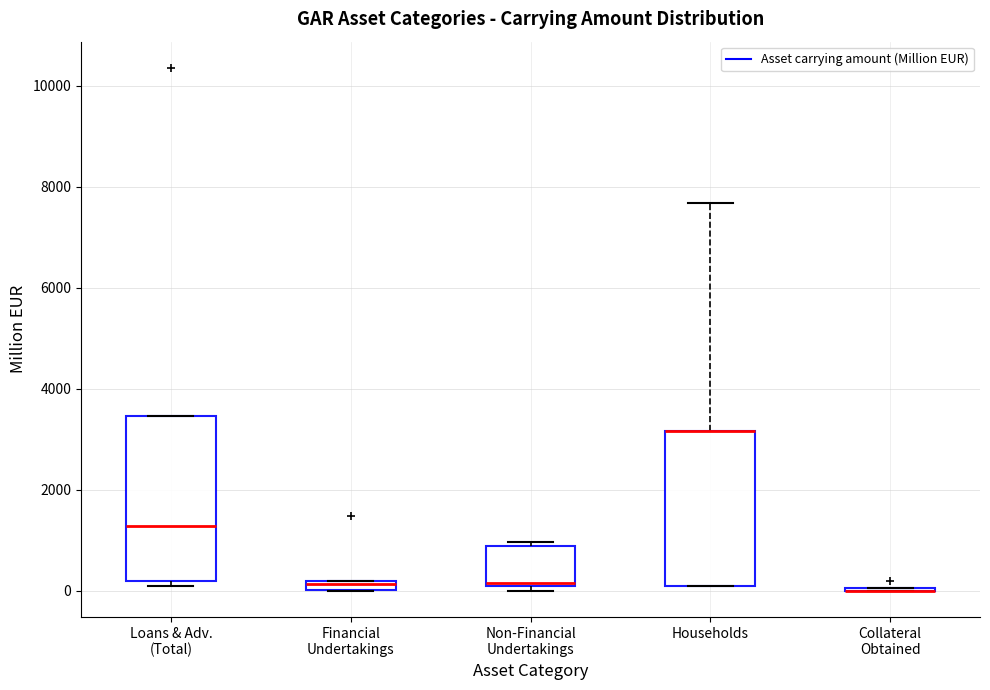

Where does the median line of the box for Non-Financial Undertakings sit on the y-axis? The values are not printed on the chart, so give them approximately, as read against the axis.

200